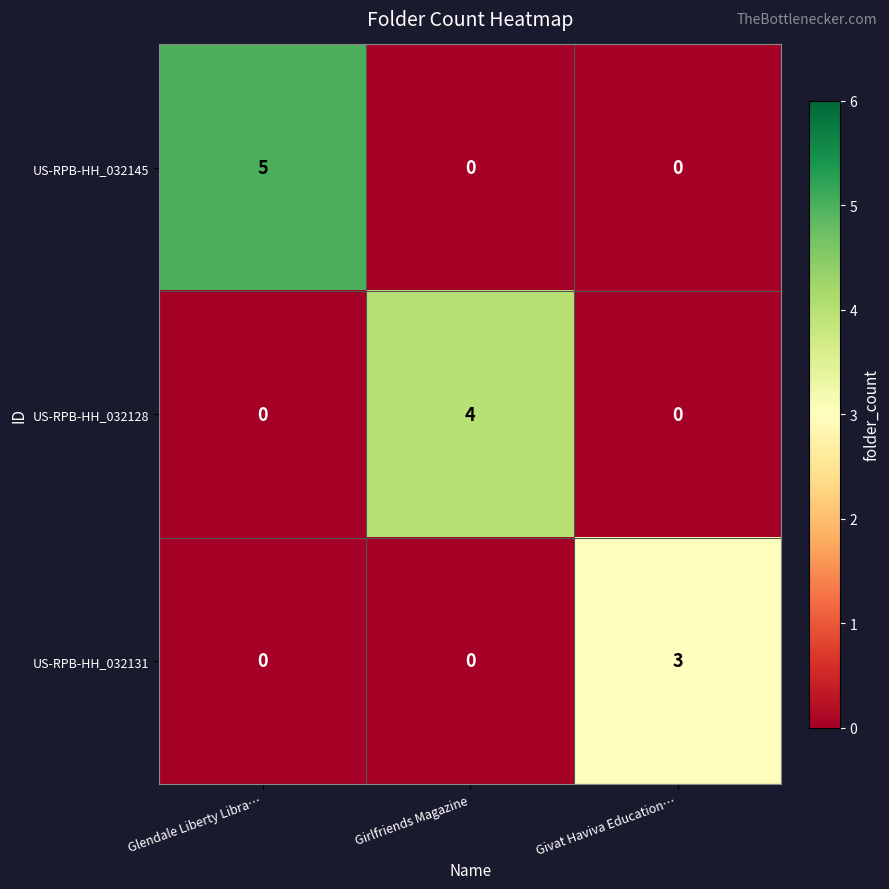

Rank the series by their average value, from lowest to highest.

US-RPB-HH_032131, US-RPB-HH_032128, US-RPB-HH_032145